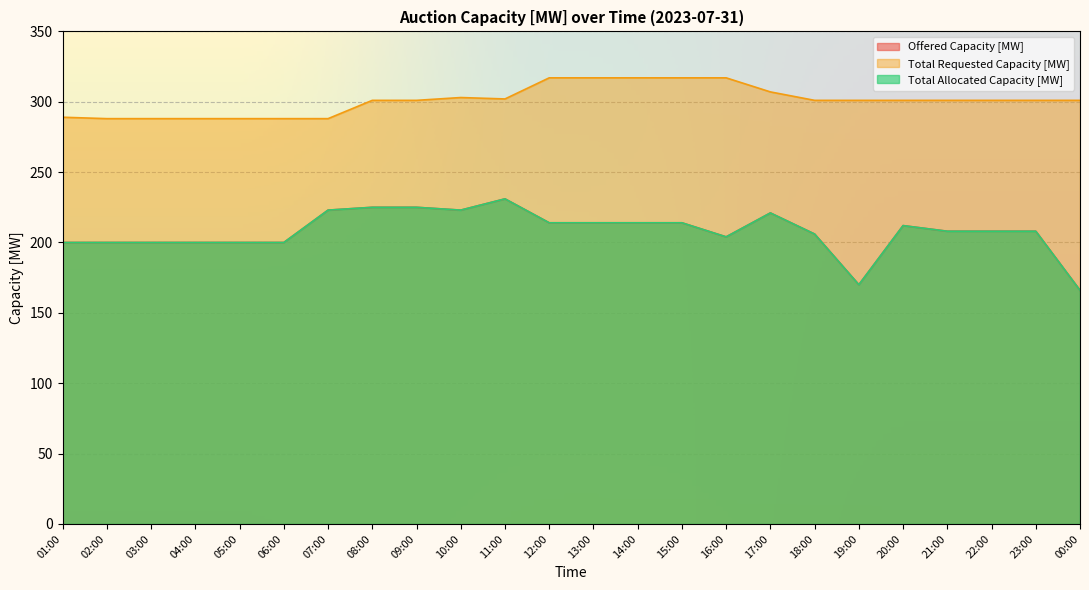

Is it true that Total Allocated Capacity [MW] equals 206 at 18:00?

True